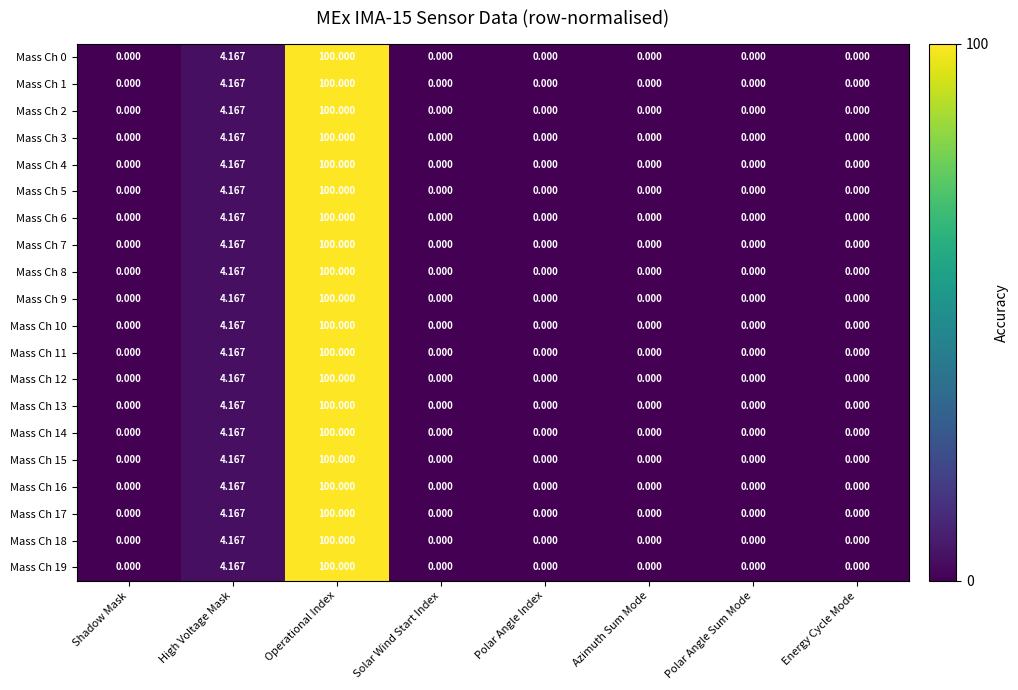

How many data points does each series have?

8